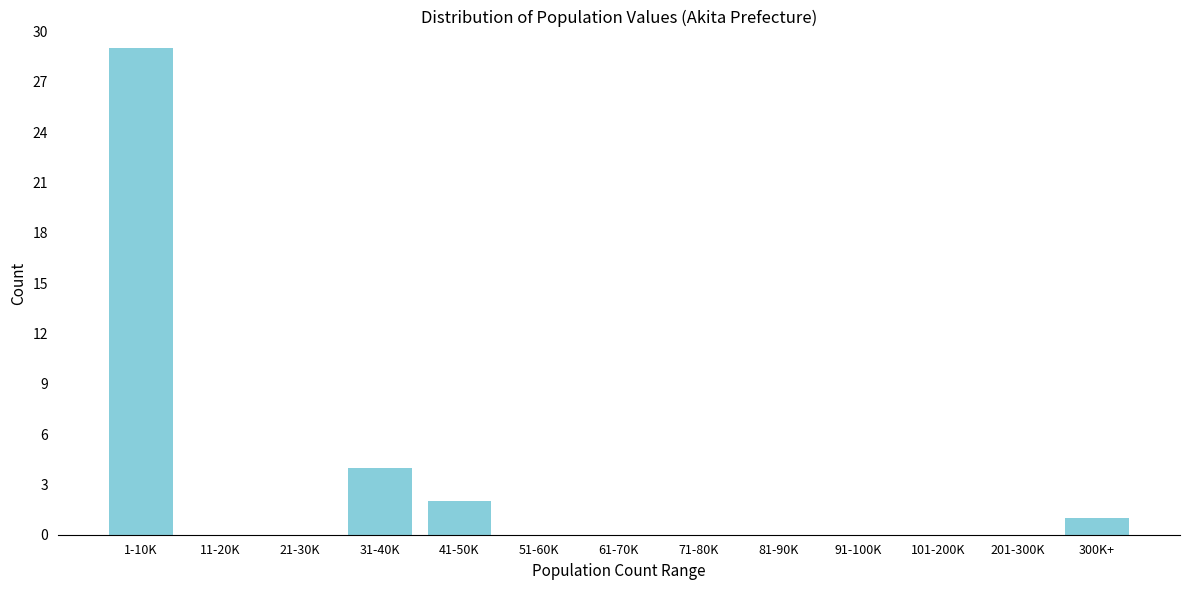

Reading right to left, transcribe all the data shown in this chart.

300K+=1	201-300K=0	101-200K=0	91-100K=0	81-90K=0	71-80K=0	61-70K=0	51-60K=0	41-50K=2	31-40K=4	21-30K=0	11-20K=0	1-10K=29